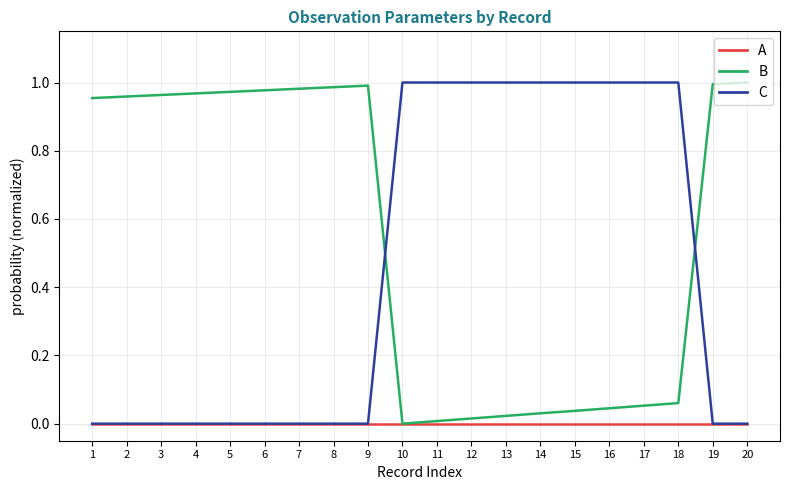

How many lines are shown in the chart?

3